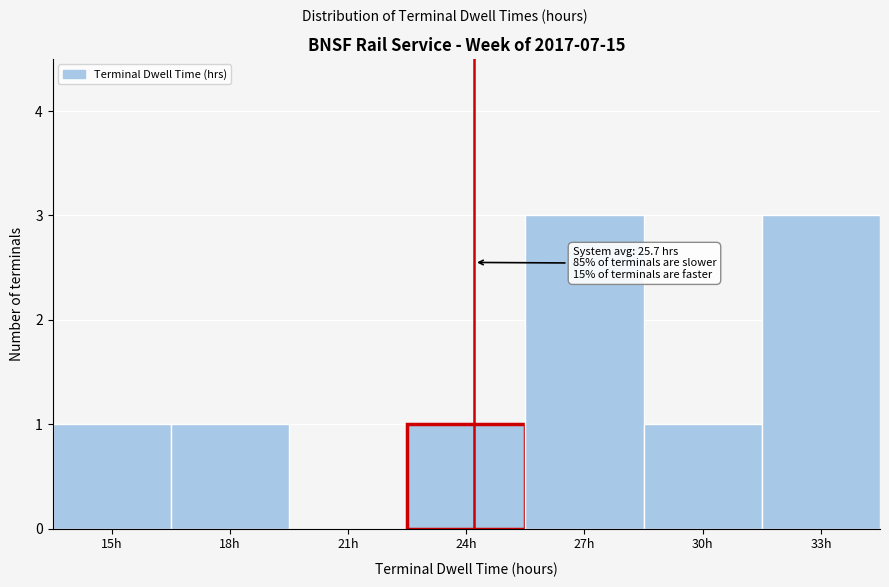

Reading right to left, extract all data points from this chart.

33h=3	30h=1	27h=3	24h=1	21h=0	18h=1	15h=1